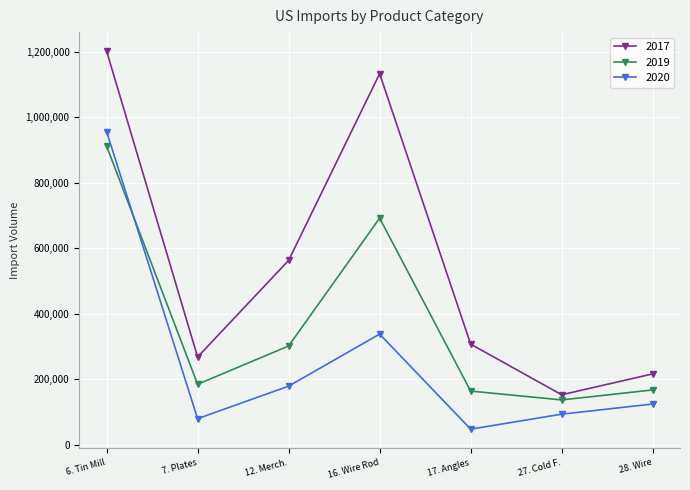

What is the sum of all 2020 values?

1820423